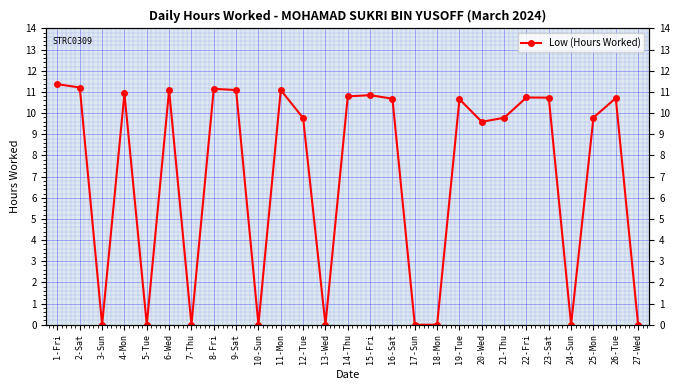

What is the label of the 12th point from the right?

16-Sat